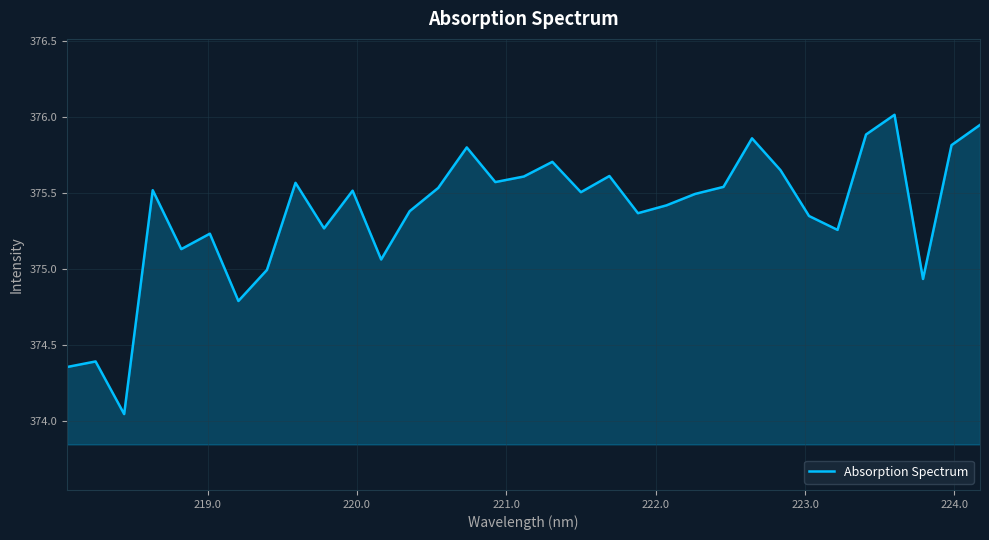

What is the greatest value displayed?

376.0